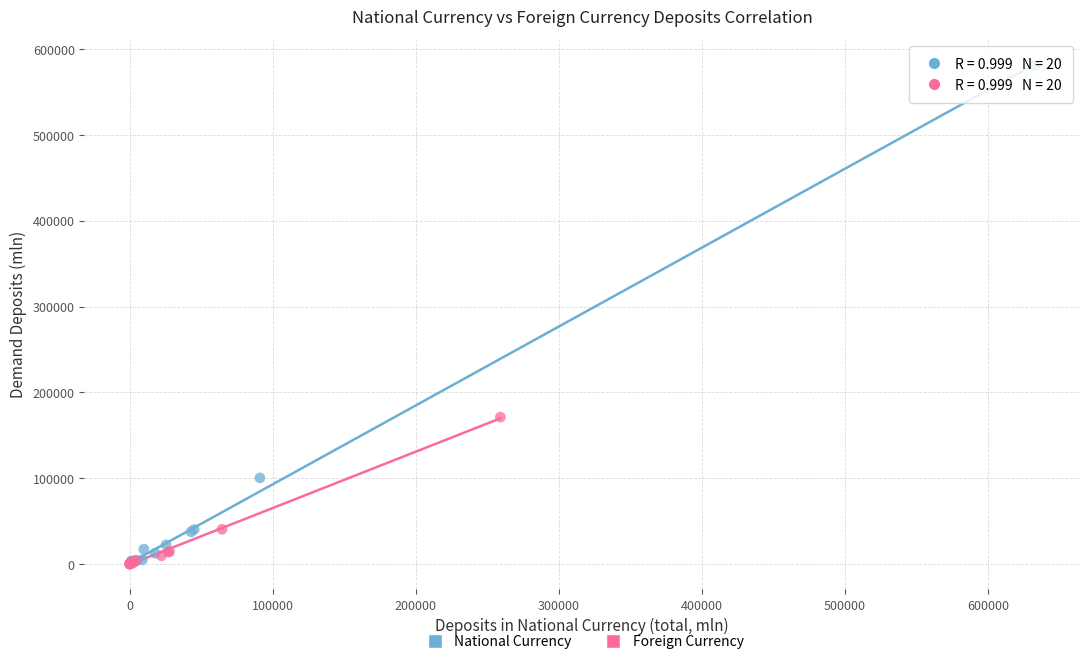

What are all the series names shown in the legend?

National Currency, Foreign Currency